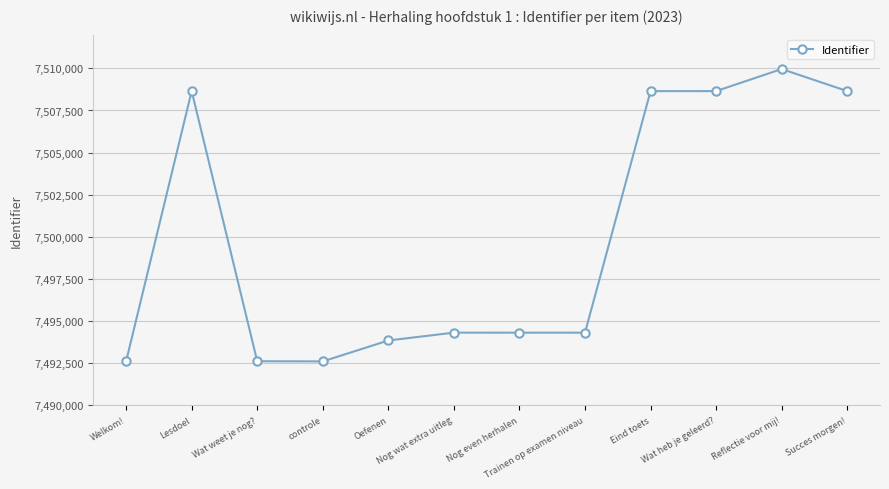

What position from the right is Welkom!?

12